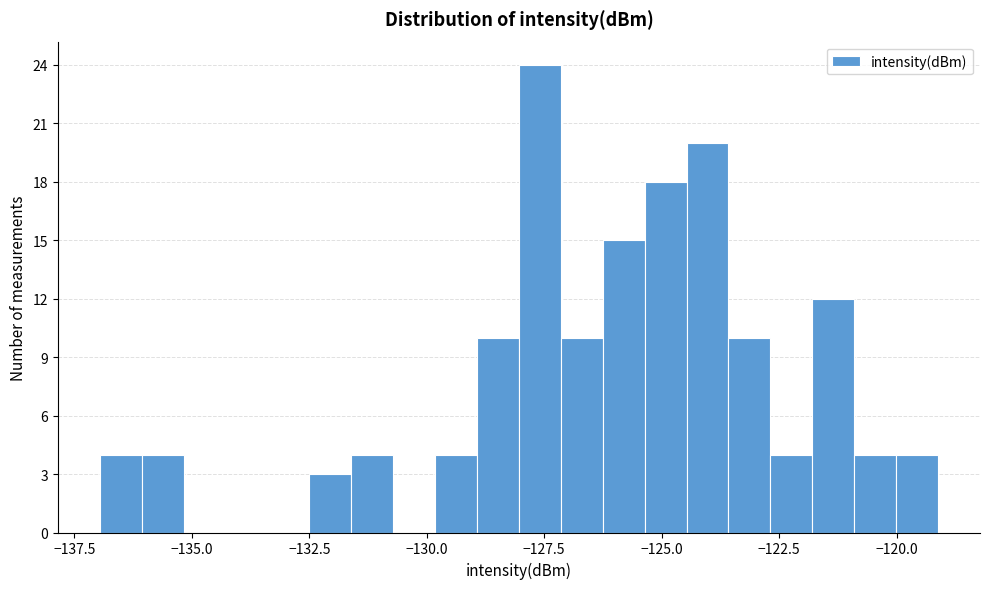

Around what value on the x-axis is the tallest bar? Give the approximate position of its centre, as read against the axis.

-127.5